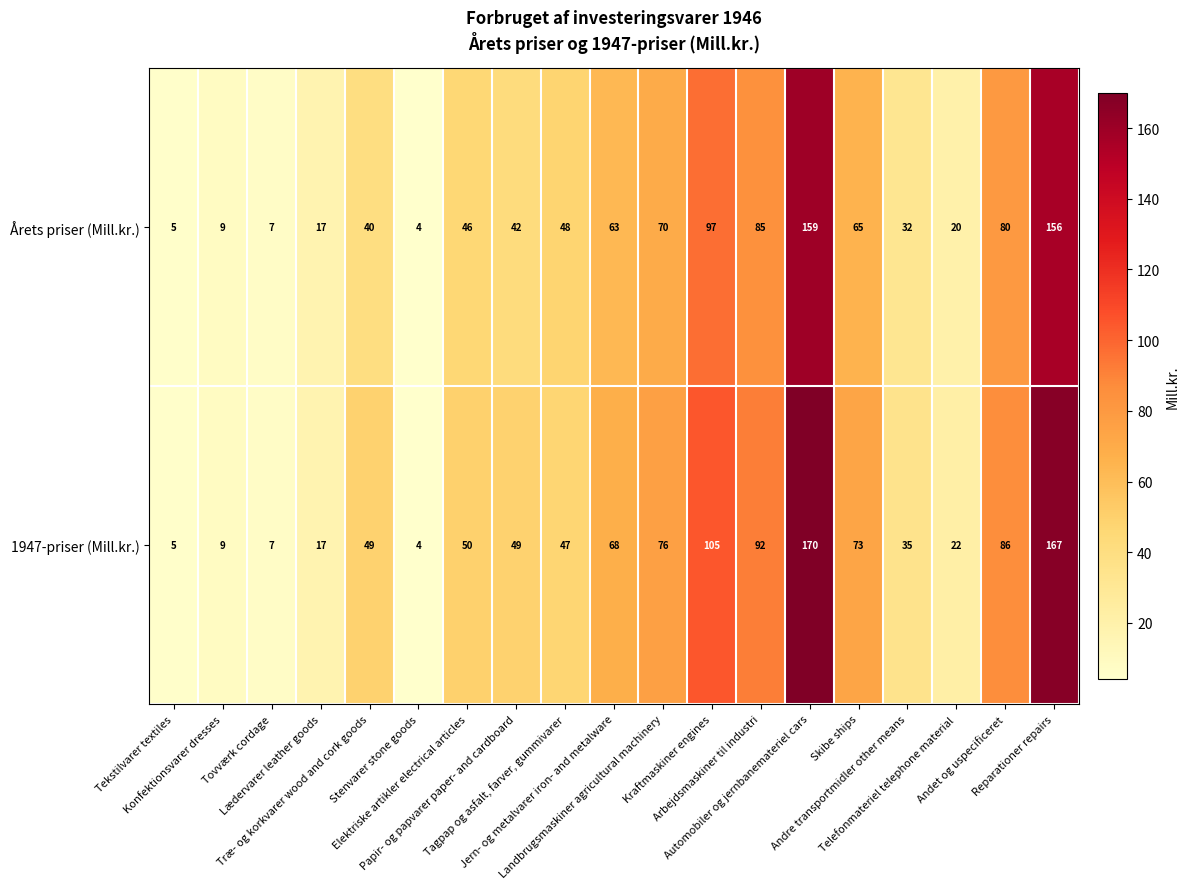

What is the difference between the second highest and minimum values in the 1947-priser (Mill.kr.) series?

163